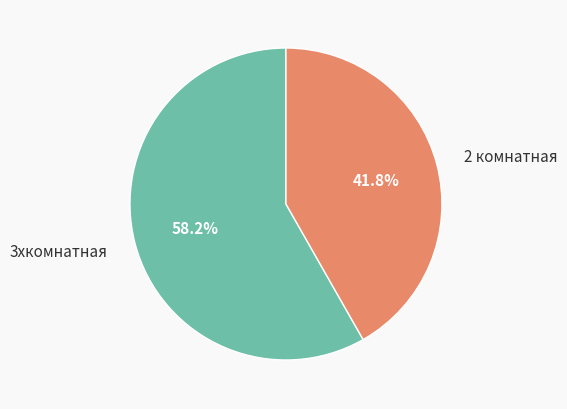

Rank the categories by value from lowest to highest.

2 комнатная, 3хкомнатная